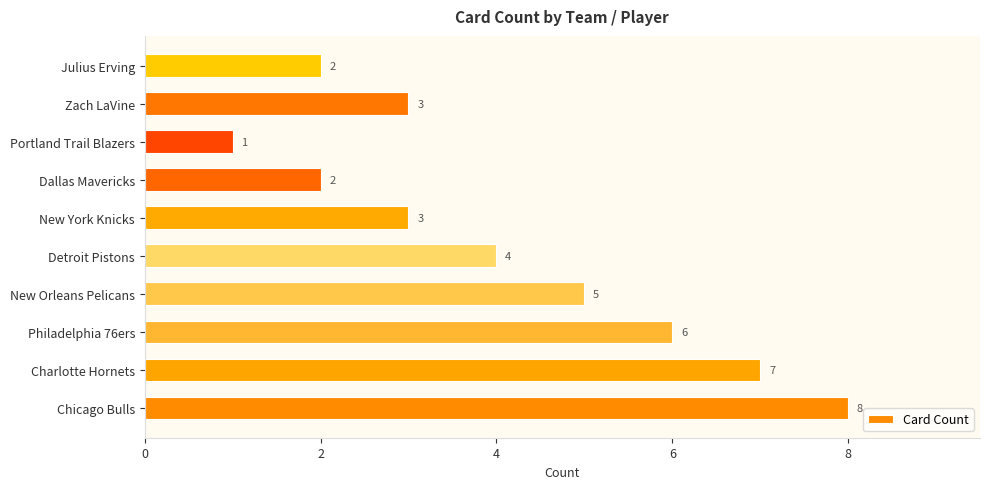

The value at Charlotte Hornets is 7. True or false?

True